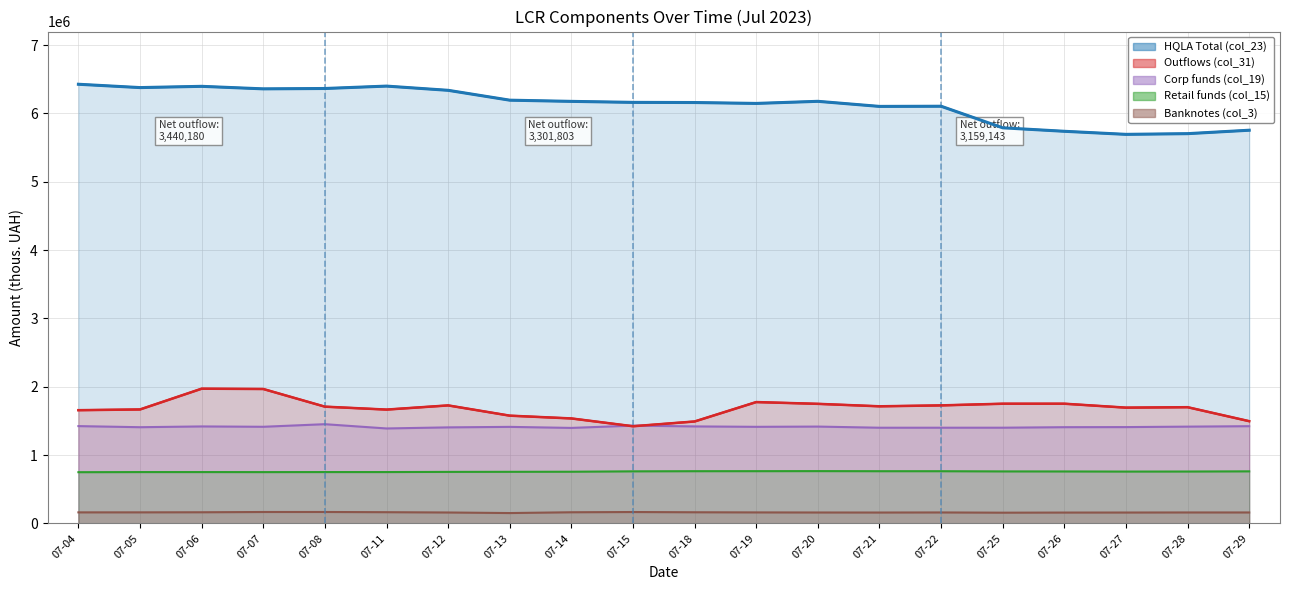

What is the minimum value shown in the chart?

151639